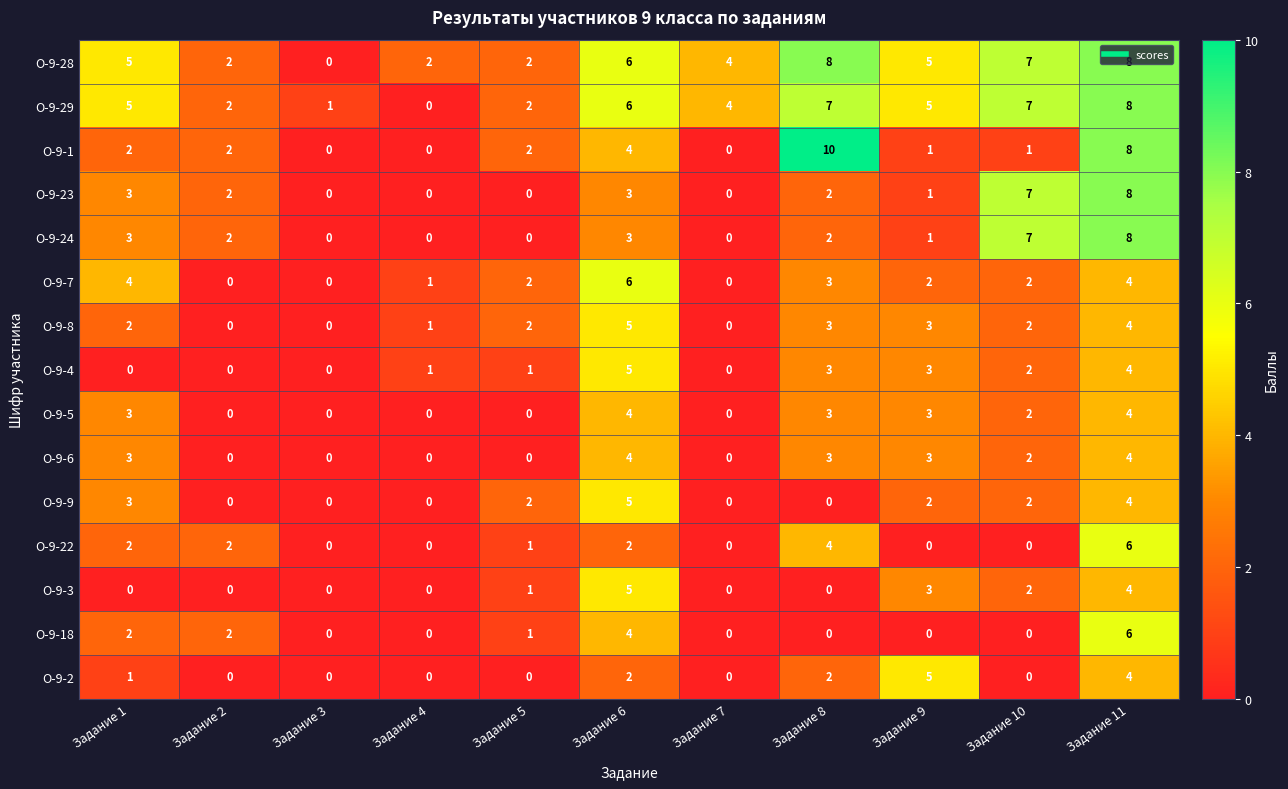

At which category is the sum across all series the highest?

Задание 11